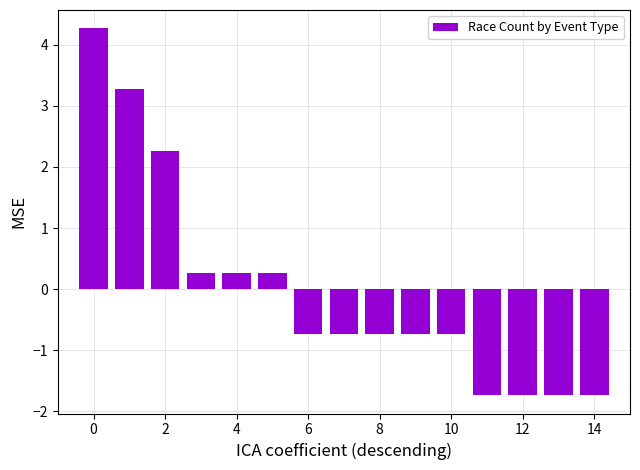

What is the value of the 4th bar from the left?

0.3